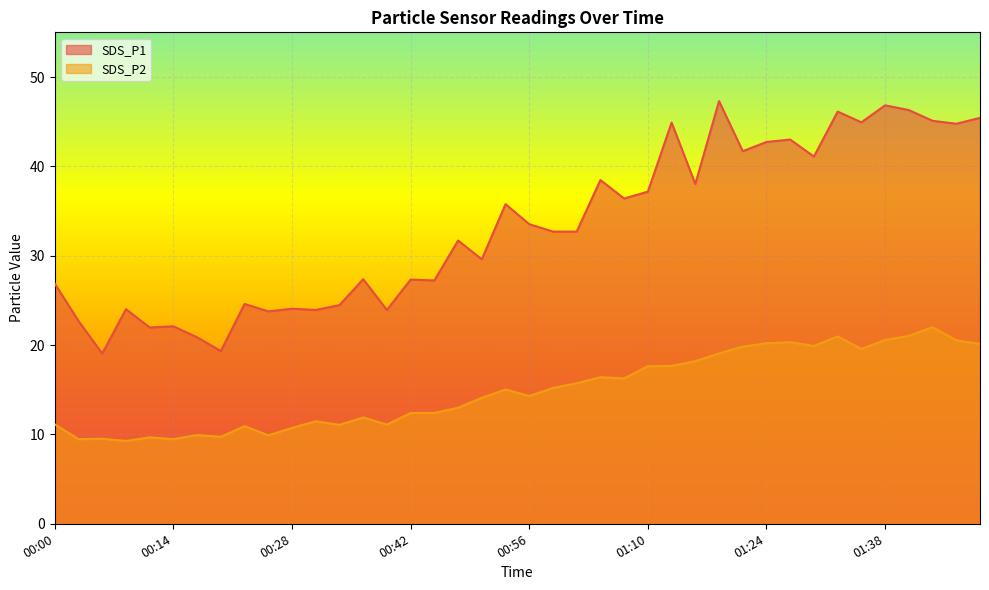

What is the label of the 9th point from the left?

00:23